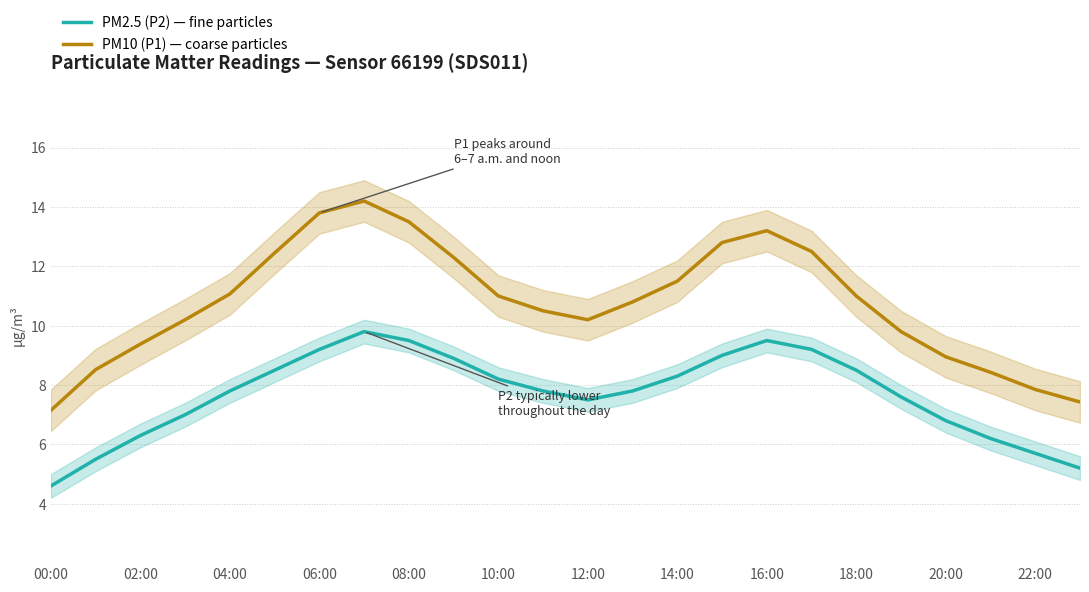

Which series has the largest total across all categories?

PM10 (P1) — coarse particles